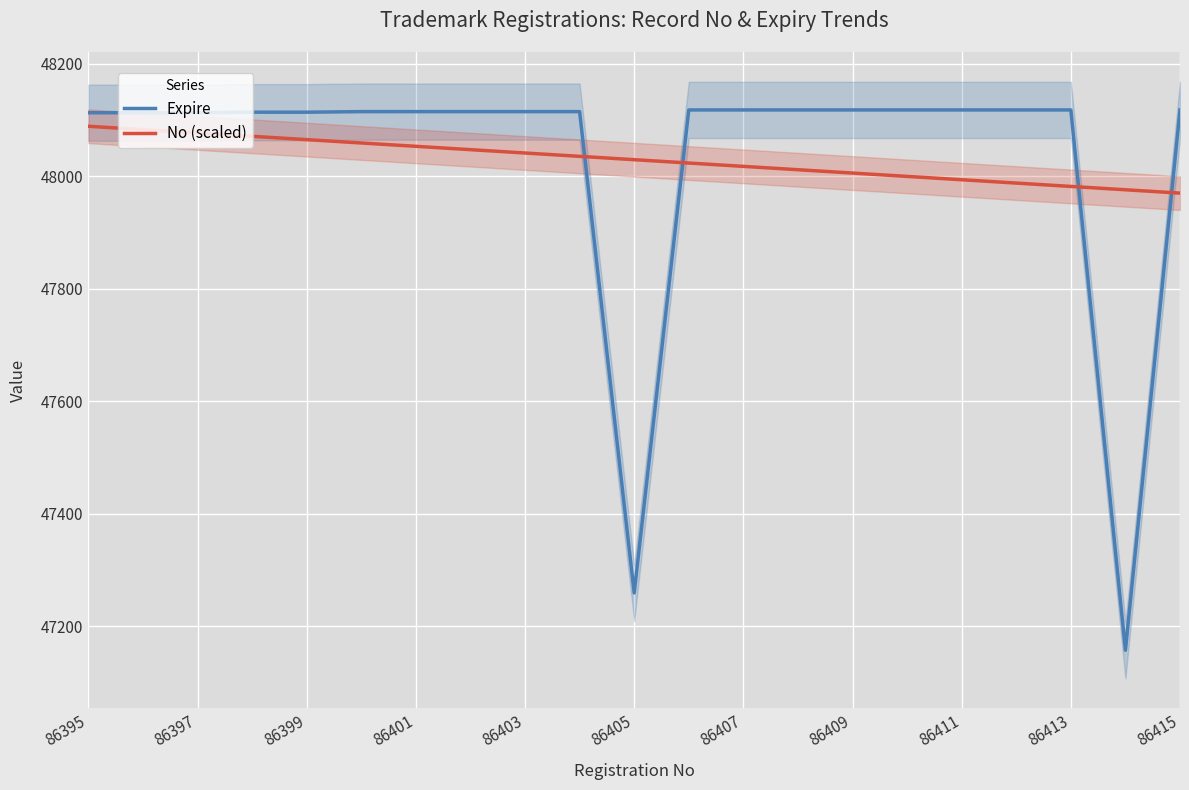

Is it true that No (scaled) equals 73663.3 at 86407?

False